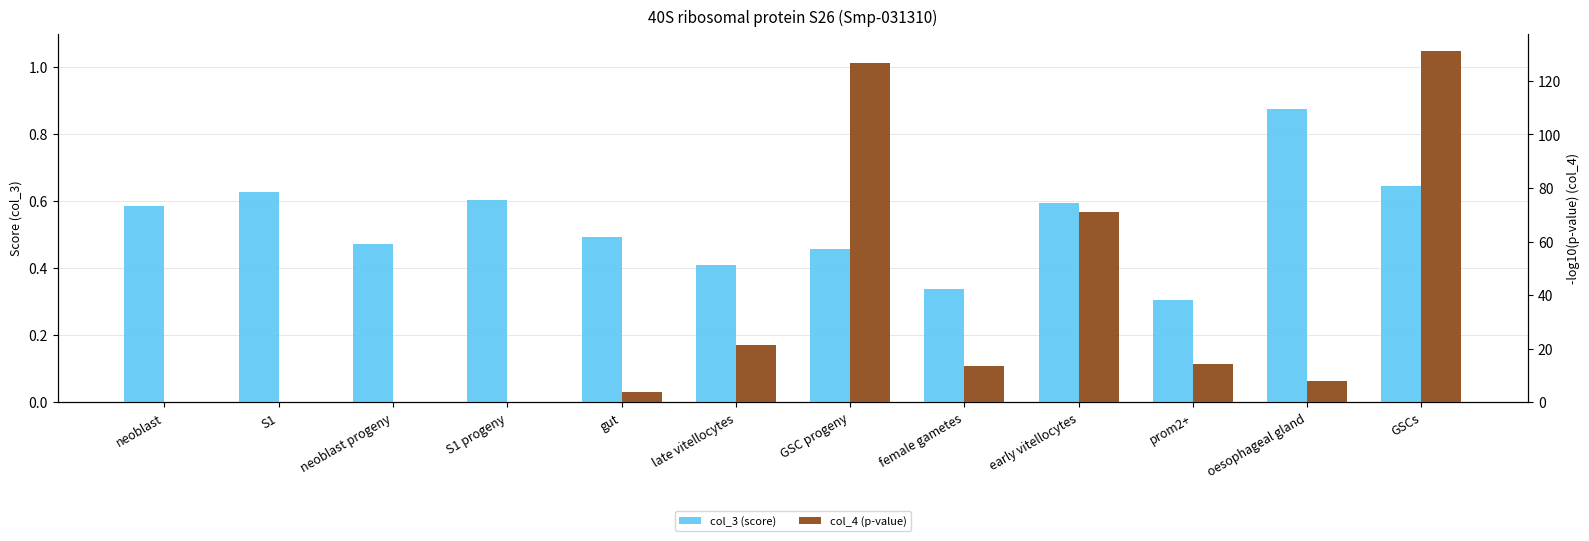

What is the maximum value shown in the chart?

131.0